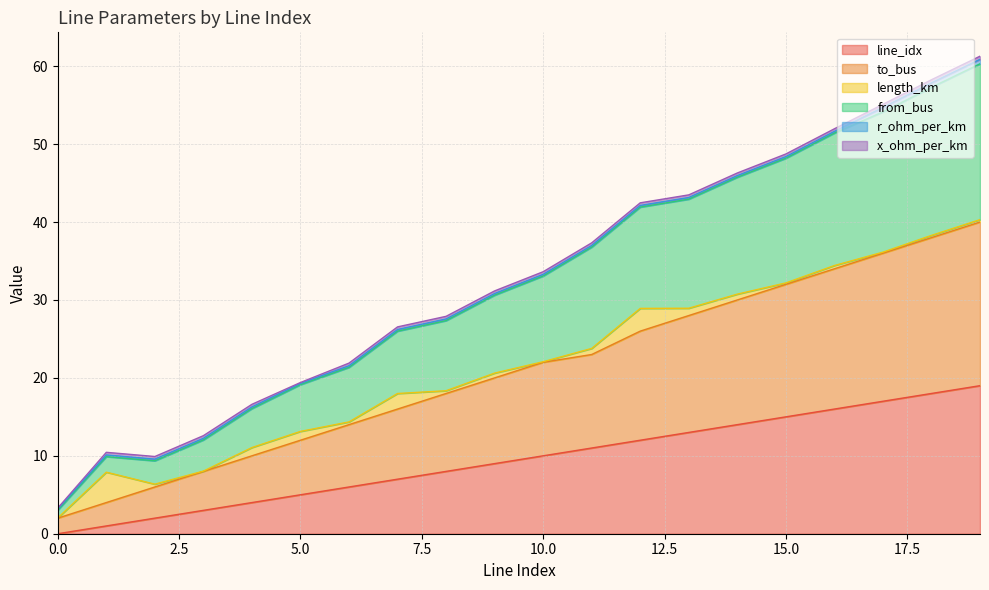

What is the maximum value for line_idx?

19.0